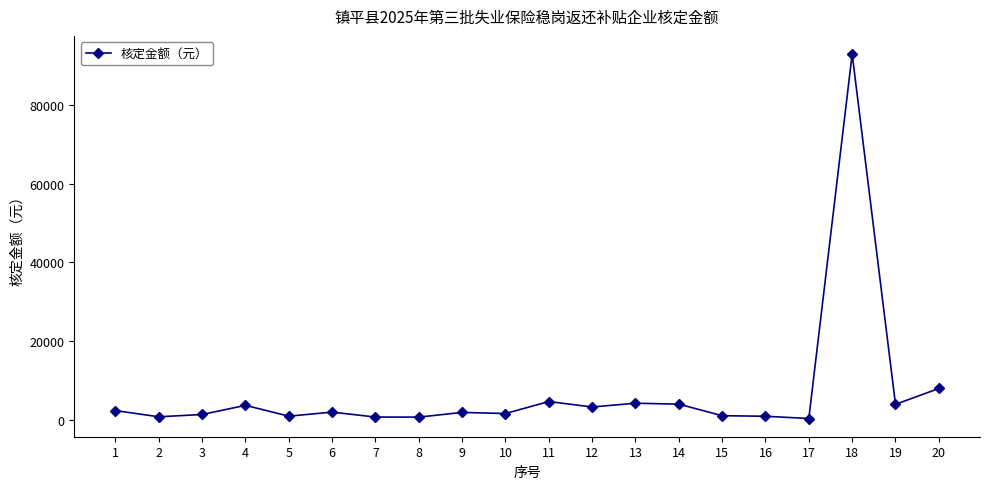

True or false: the data shows 7895.2 at 20.

True